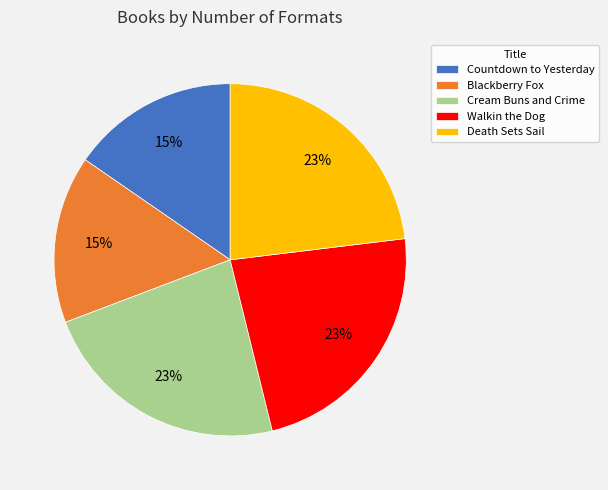

The Death Sets Sail slice represents 23% of the pie. True or false?

True